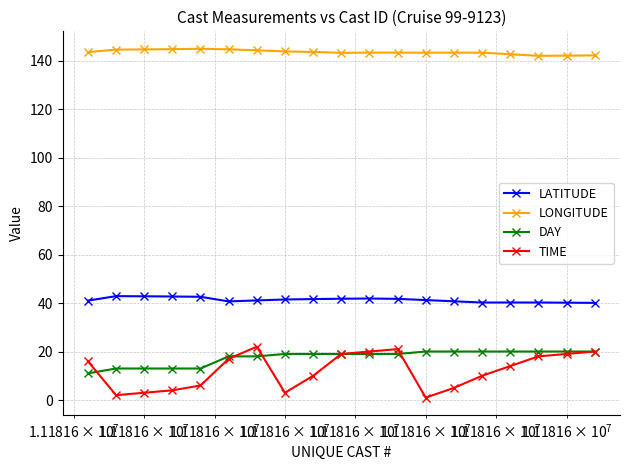

Which series has the largest range (max minus min)?

TIME